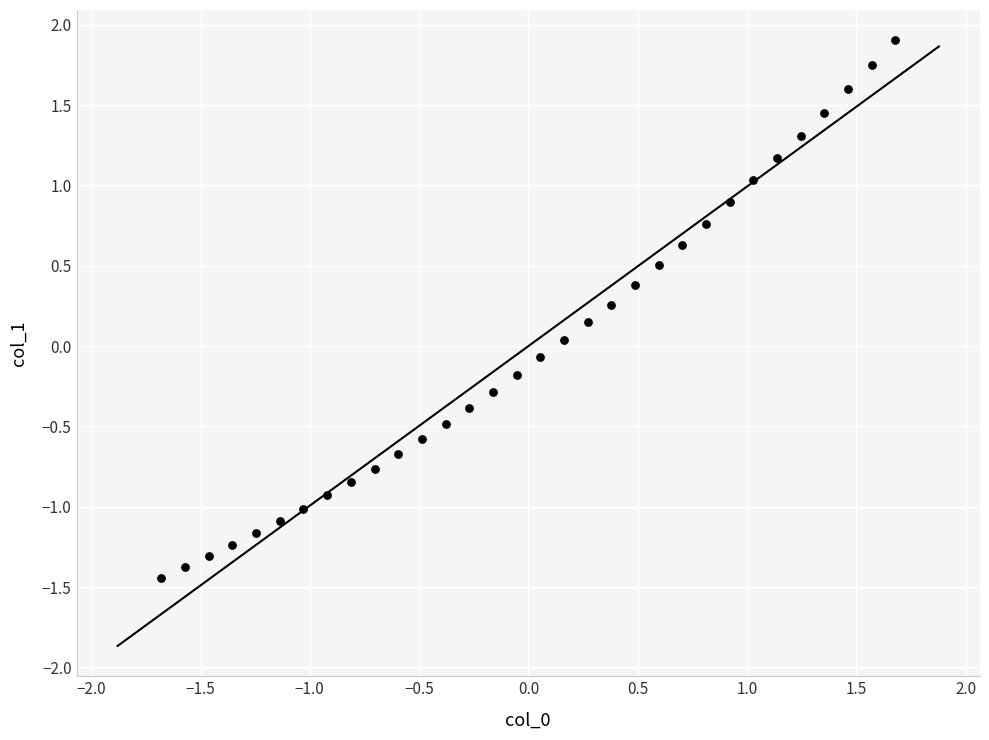

What is the range of Y values (max minus min)?

3.3